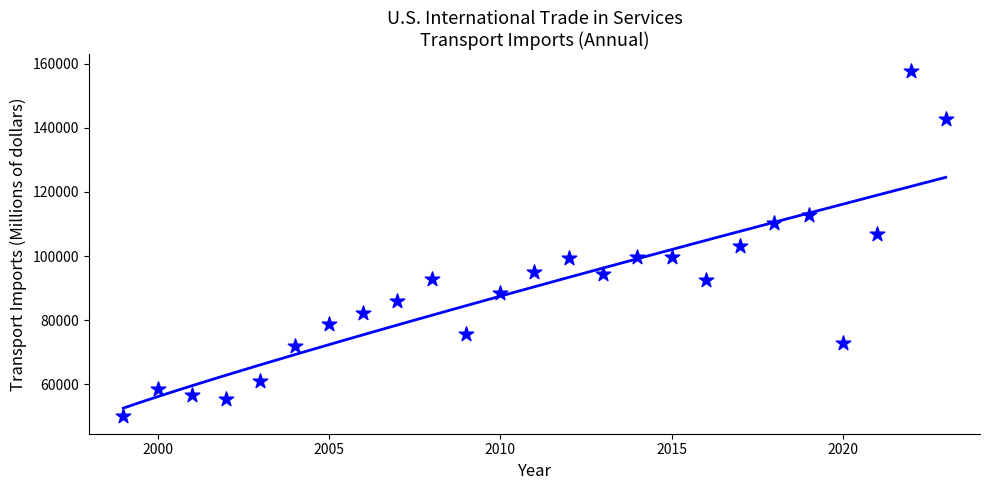

What is the range of Y values (max minus min)?

107819